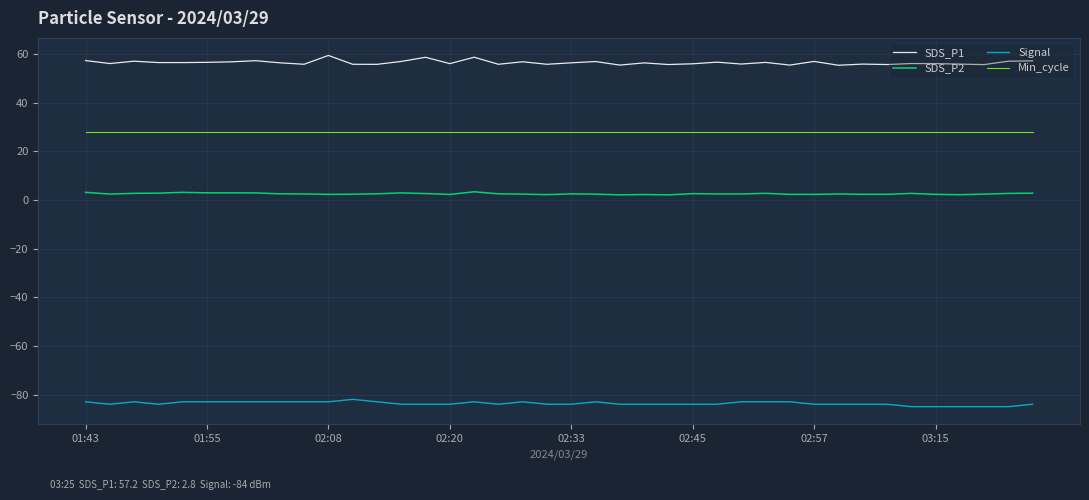

What is the greatest value displayed?

59.4